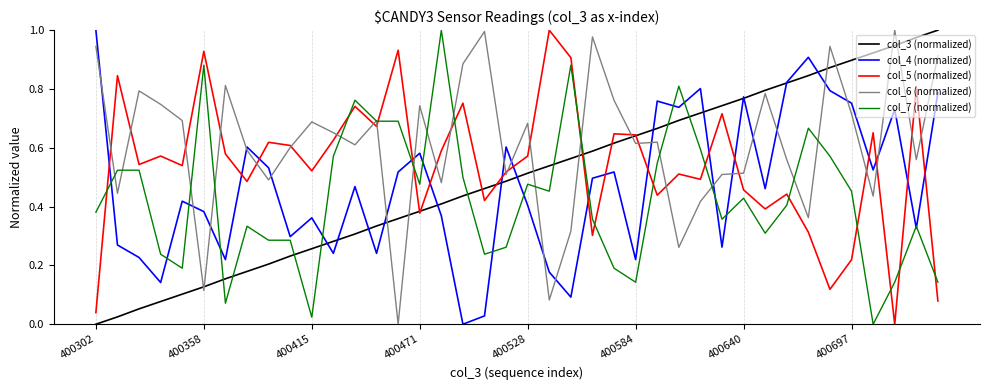

After their last crossing, which series has the higher values: col_6 (normalized) or col_4 (normalized)?

col_6 (normalized)